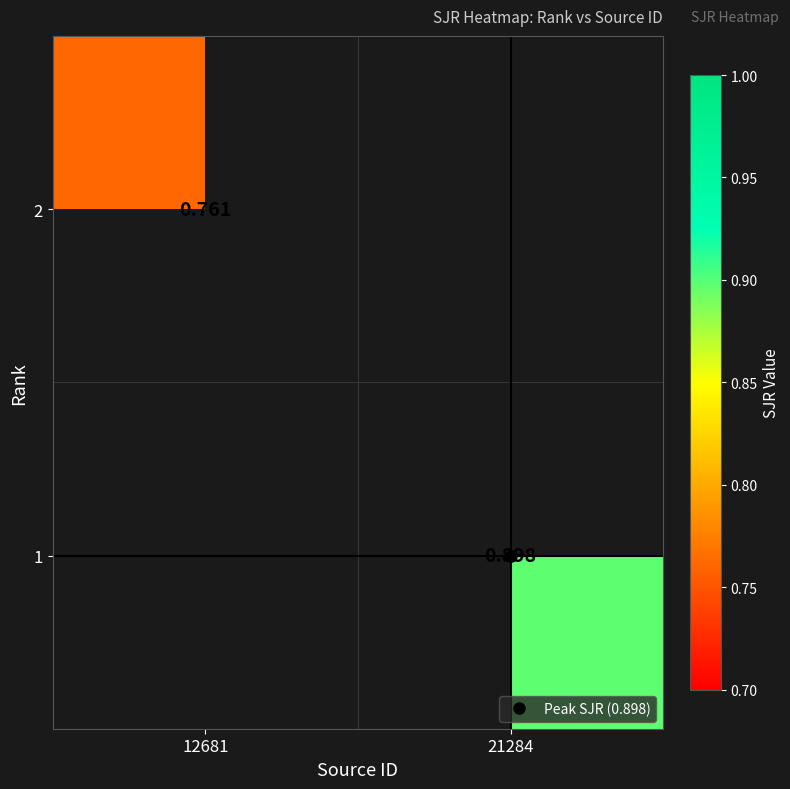

What is the smallest value displayed?

0.8